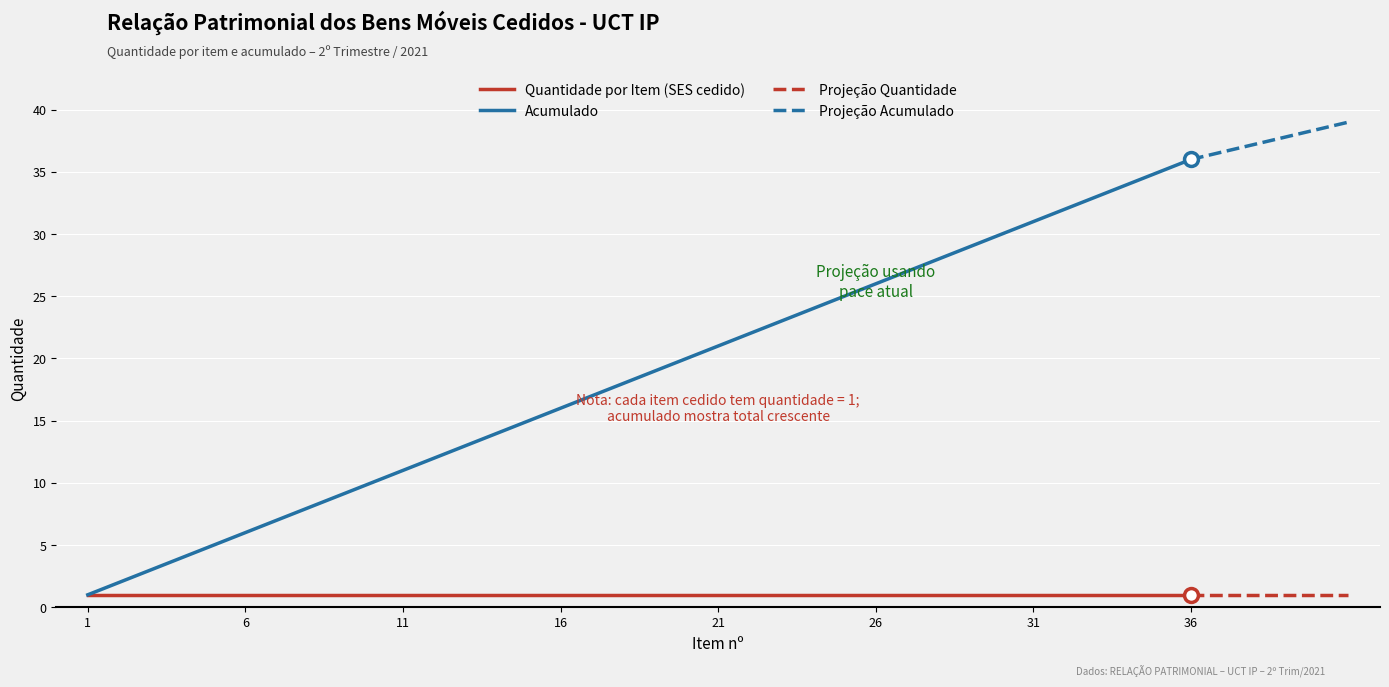

Read the value at 35.

35